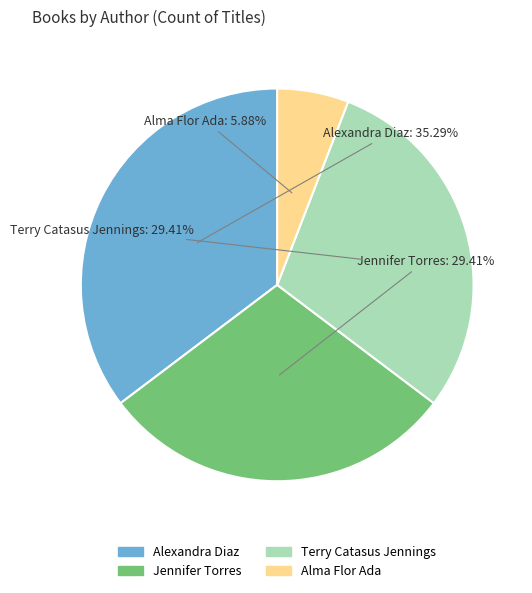

To the nearest percent, what portion does Alma Flor Ada represent?

6%